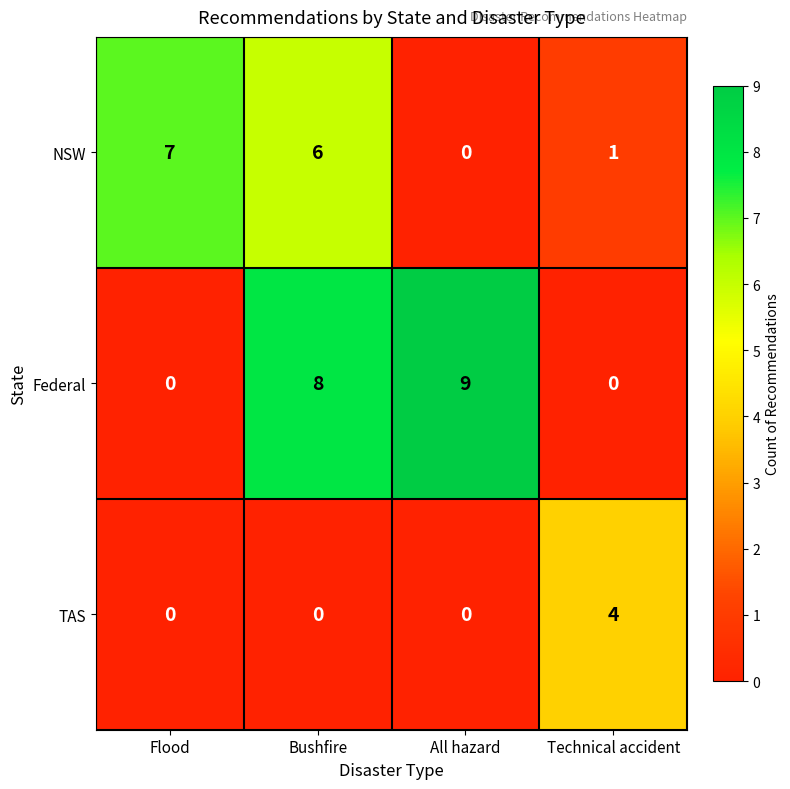

How many series are shown in this chart?

3